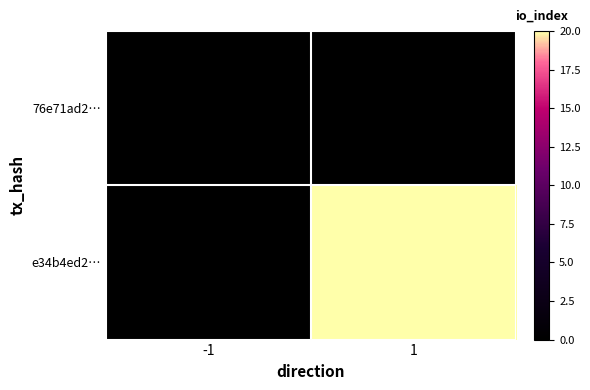

Which category has the lowest value in the e34b4ed2… series?

-1